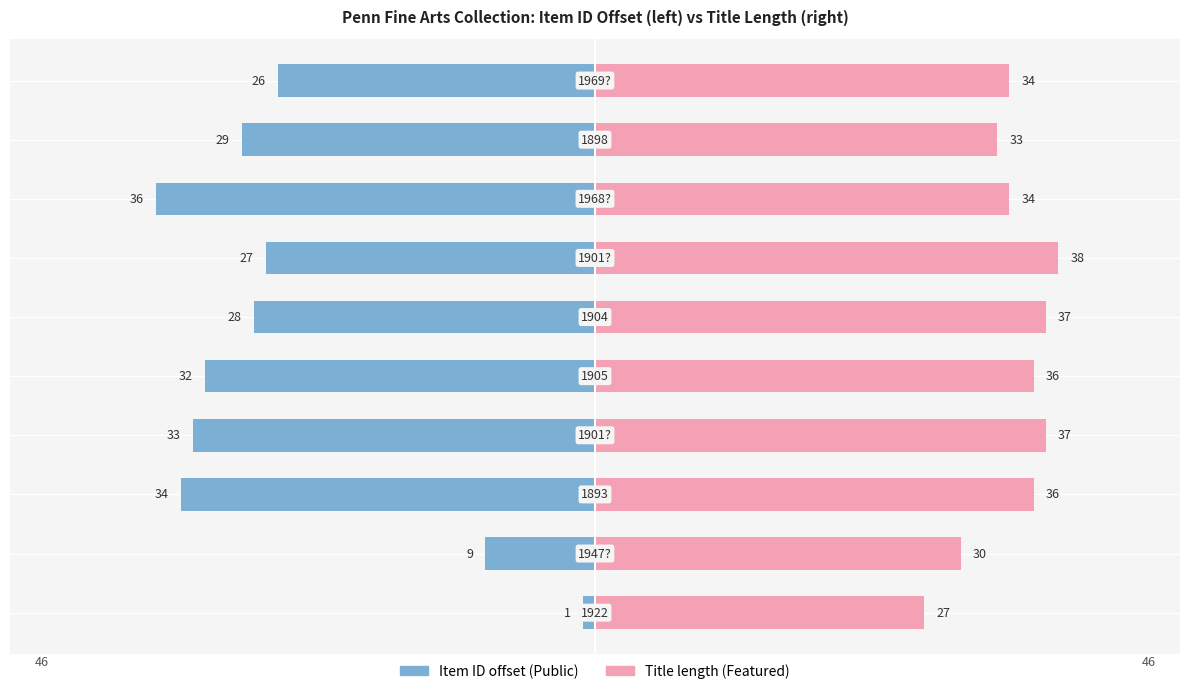

At how many categories does at least one series exceed -1?

10